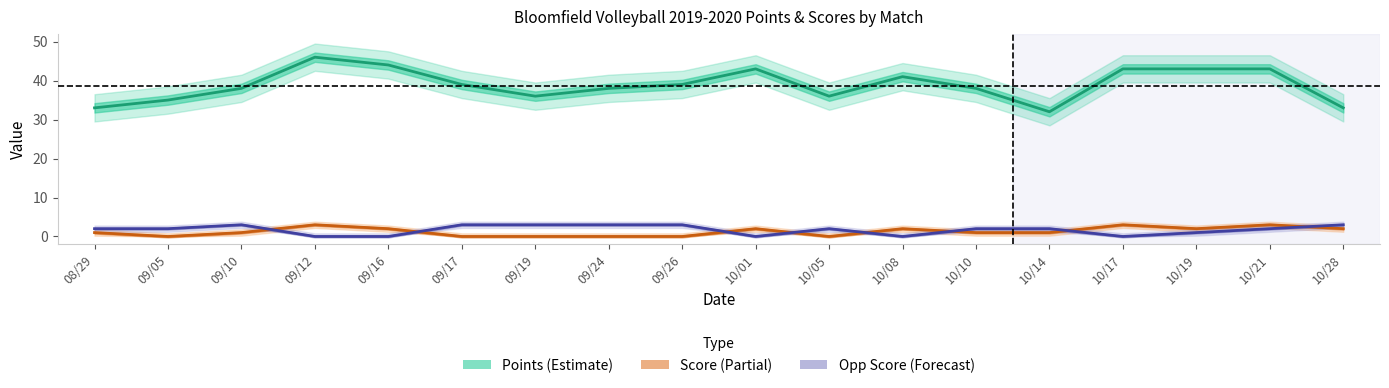

Which series has the largest total across all categories?

Points